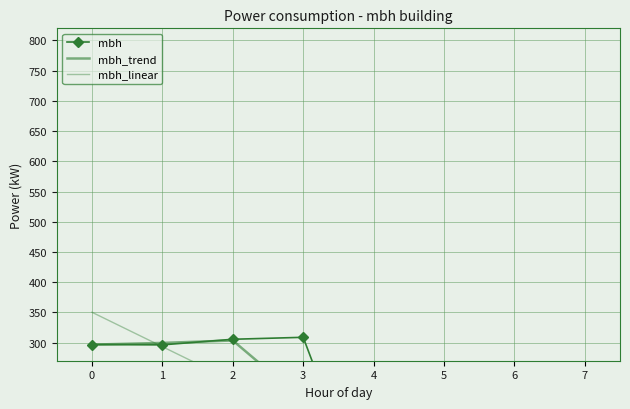

Which has a higher value, 5 or 6?

5